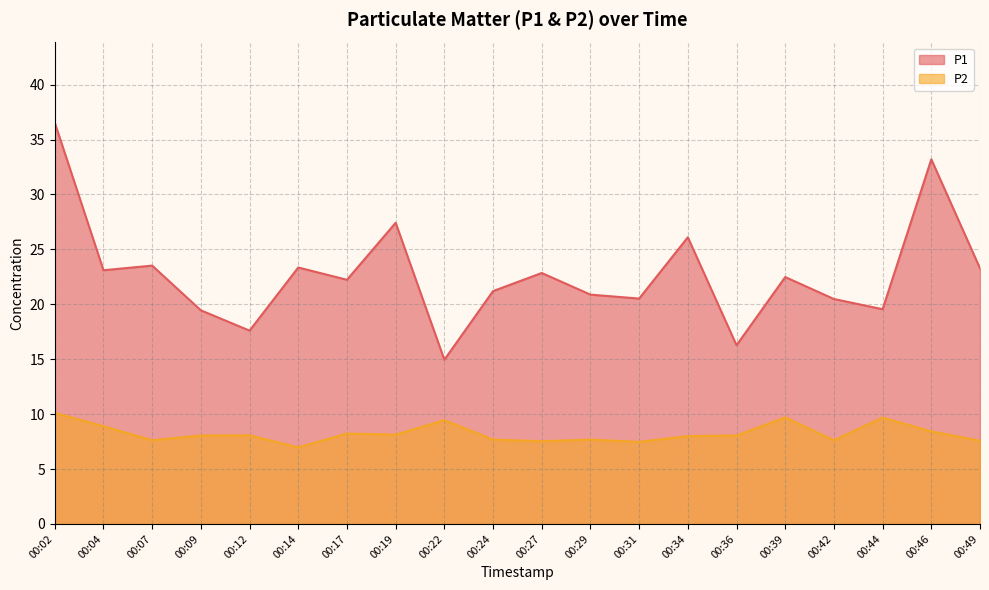

True or false: P1 and P2 intersect in this chart.

False